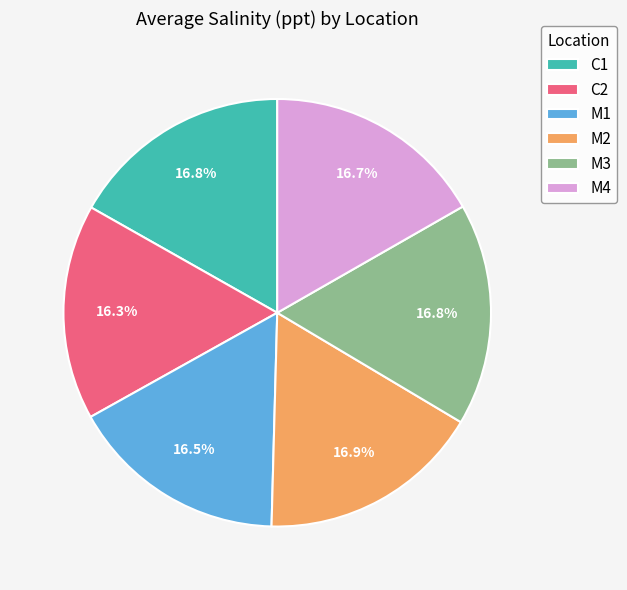

To the nearest percent, what is the average slice percentage?

17%